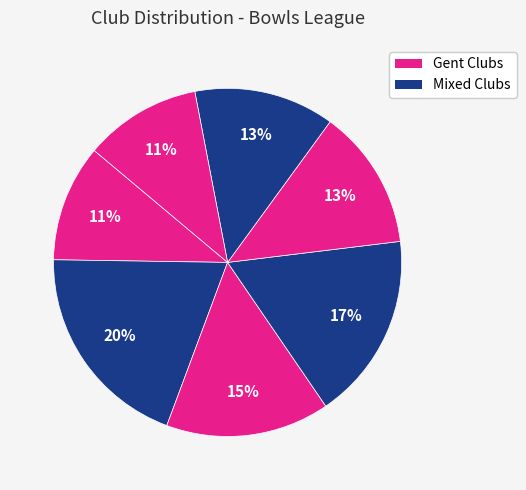

How many slices are in this pie chart?

7